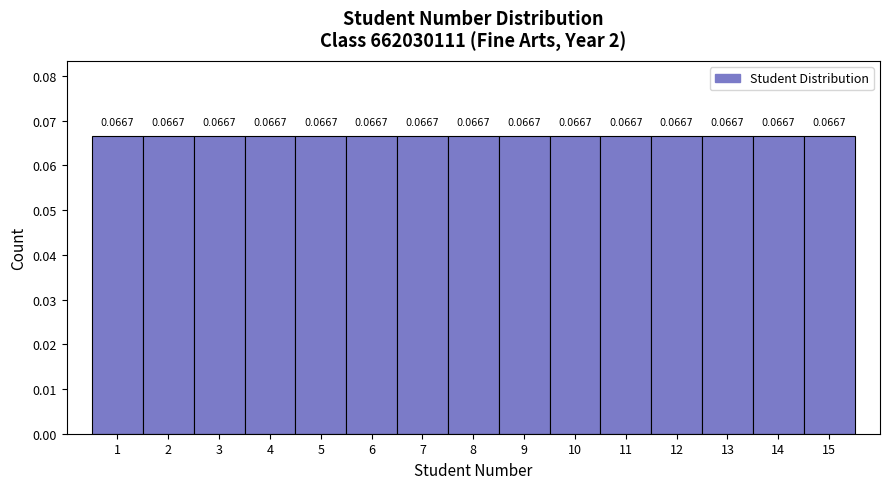

Reading left to right, transcribe this chart: for each bar, give the range it covers on the x-axis and its height.

0.5 to 1.5: 0.0667
1.5 to 2.5: 0.0667
2.5 to 3.5: 0.0667
3.5 to 4.5: 0.0667
4.5 to 5.5: 0.0667
5.5 to 6.5: 0.0667
6.5 to 7.5: 0.0667
7.5 to 8.5: 0.0667
8.5 to 9.5: 0.0667
9.5 to 10.5: 0.0667
10.5 to 11.5: 0.0667
11.5 to 12.5: 0.0667
12.5 to 13.5: 0.0667
13.5 to 14.5: 0.0667
14.5 to 15.5: 0.0667